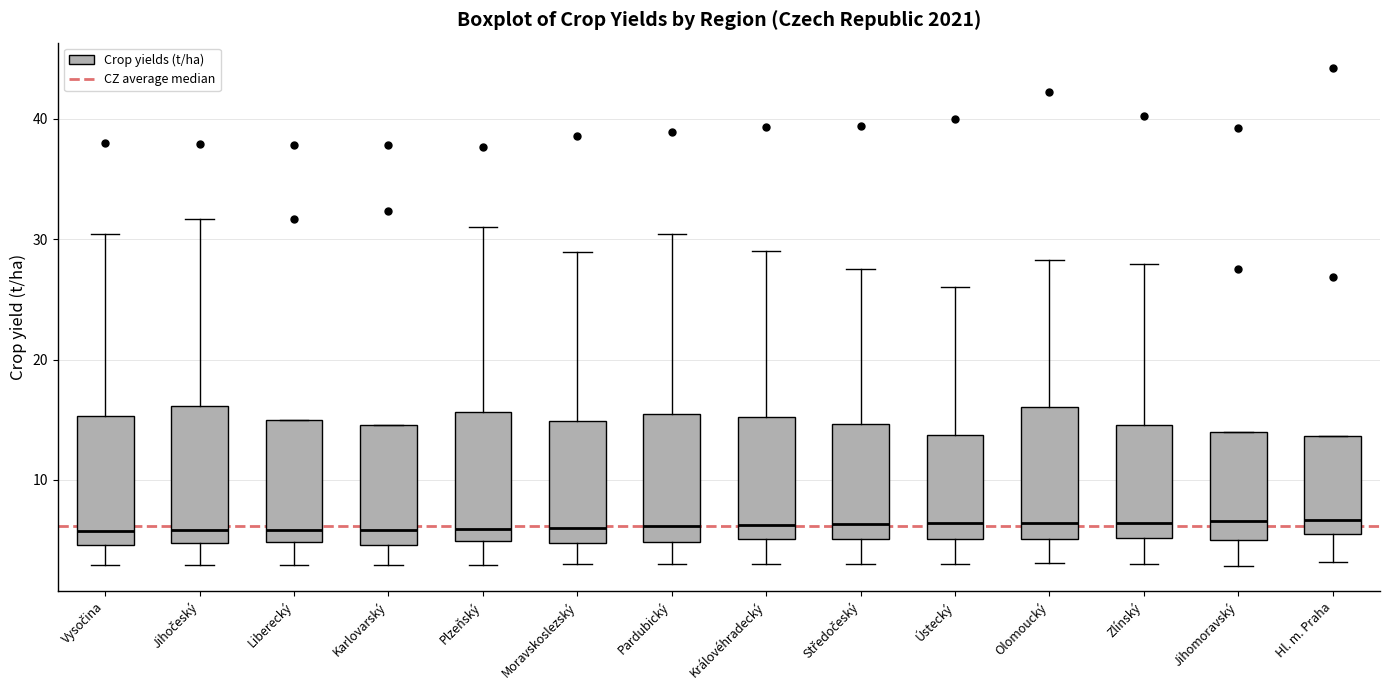

Reading left to right, transcribe this box plot: for each box, give where its median line is, the range the box spans, and where its two whiskers end, as read against the y-axis. The values are not printed on the chart, so give them approximately, as read against the axis.

Vysočina: median 6, box 5 to 15, whiskers 3 to 30
Jihočeský: median 6, box 5 to 16, whiskers 3 to 32
Liberecký: median 6, box 5 to 15, whiskers 3 to 15
Karlovarský: median 6, box 5 to 15, whiskers 3 to 15
Plzeňský: median 6, box 5 to 16, whiskers 3 to 31
Moravskoslezský: median 6, box 5 to 15, whiskers 3 to 29
Pardubický: median 6, box 5 to 15, whiskers 3 to 30
Královéhradecký: median 6, box 5 to 15, whiskers 3 to 29
Středočeský: median 6, box 5 to 15, whiskers 3 to 28
Ústecký: median 6, box 5 to 14, whiskers 3 to 26
Olomoucký: median 6, box 5 to 16, whiskers 3 to 28
Zlínský: median 6, box 5 to 15, whiskers 3 to 28
Jihomoravský: median 7, box 5 to 14, whiskers 3 to 14
Hl. m. Praha: median 7, box 5 to 14, whiskers 3 to 14